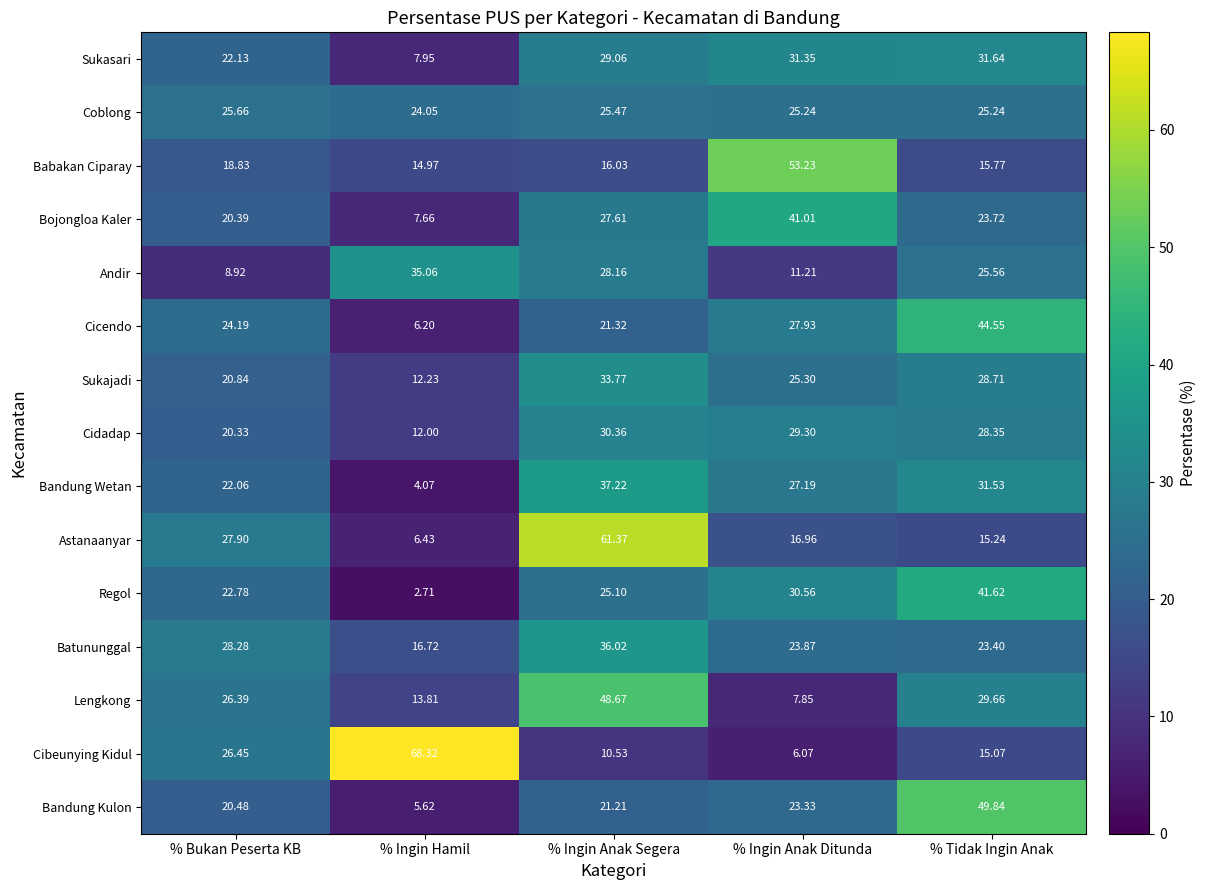

What is the spread (max minus min) of values at % Ingin Hamil?

65.6